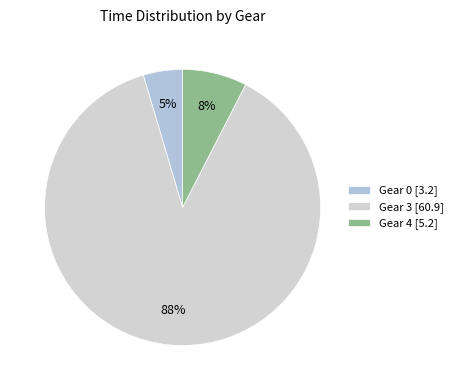

How much of the chart is everything except Gear 3?

12.1%